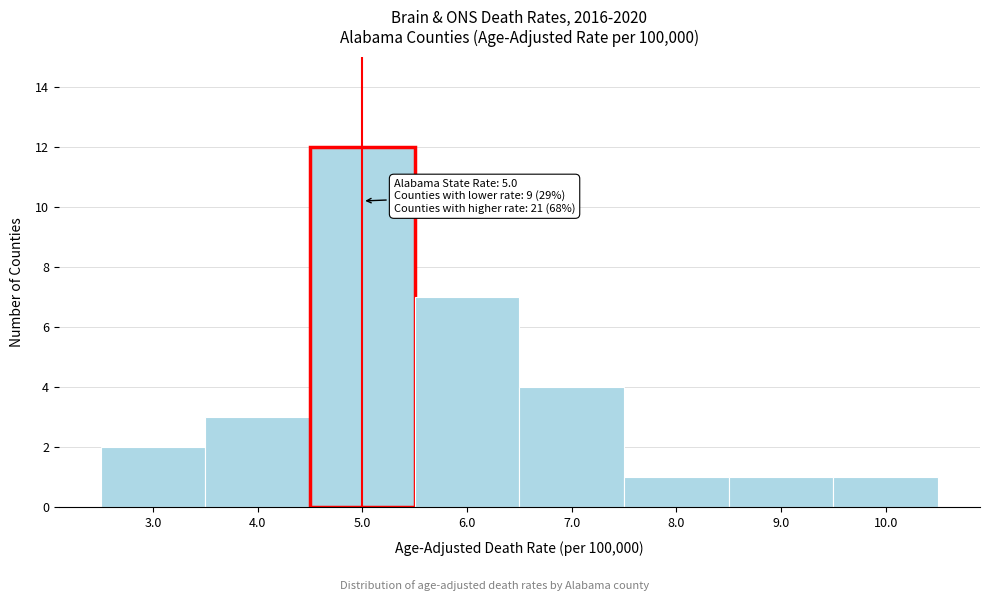

Over which range of the x-axis is the bar tallest?

4.5 to 5.5